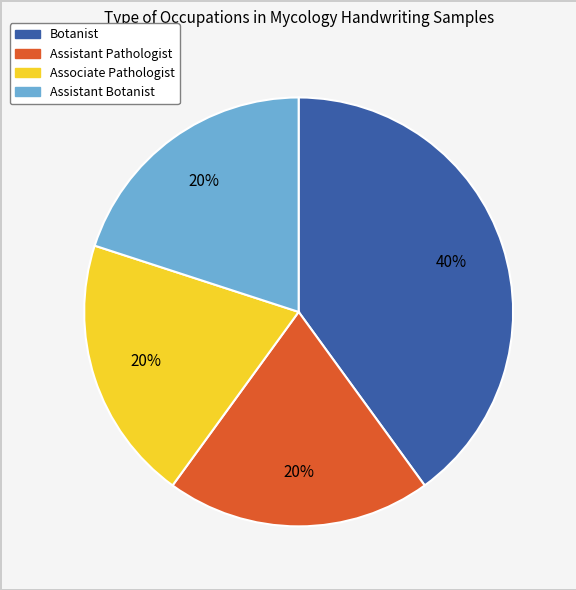

How many segments does this pie chart have?

4